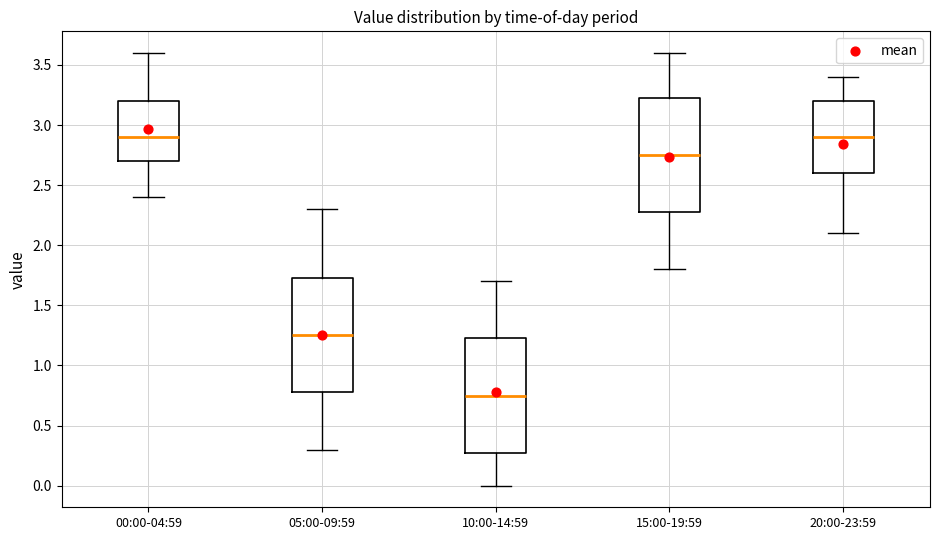

Reading left to right, read every box against the y-axis: the position of its median line, the range the box covers, and the ends of its whiskers. The values are not printed on the chart, so give them approximately, as read against the axis.

00:00-04:59: median 2.90, box 2.70 to 3.20, whiskers 2.40 to 3.60
05:00-09:59: median 1.25, box 0.80 to 1.75, whiskers 0.30 to 2.30
10:00-14:59: median 0.75, box 0.30 to 1.25, whiskers 0.00 to 1.70
15:00-19:59: median 2.75, box 2.30 to 3.25, whiskers 1.80 to 3.60
20:00-23:59: median 2.90, box 2.60 to 3.20, whiskers 2.10 to 3.40